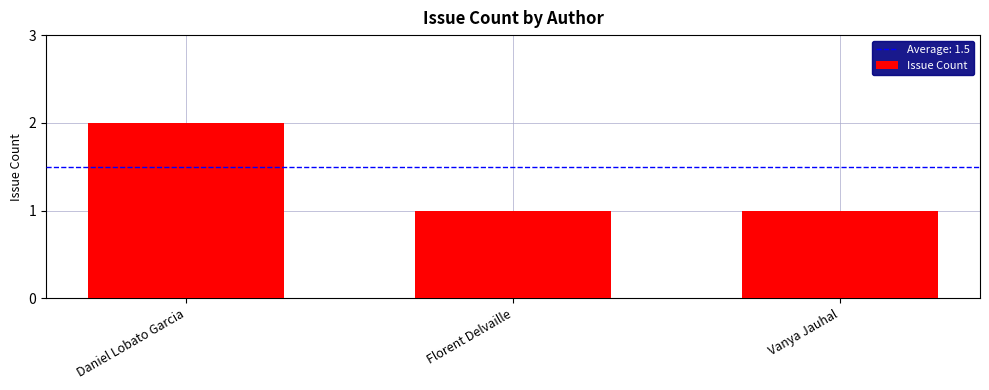

Which has a higher value, Vanya Jauhal or Daniel Lobato Garcia?

Daniel Lobato Garcia